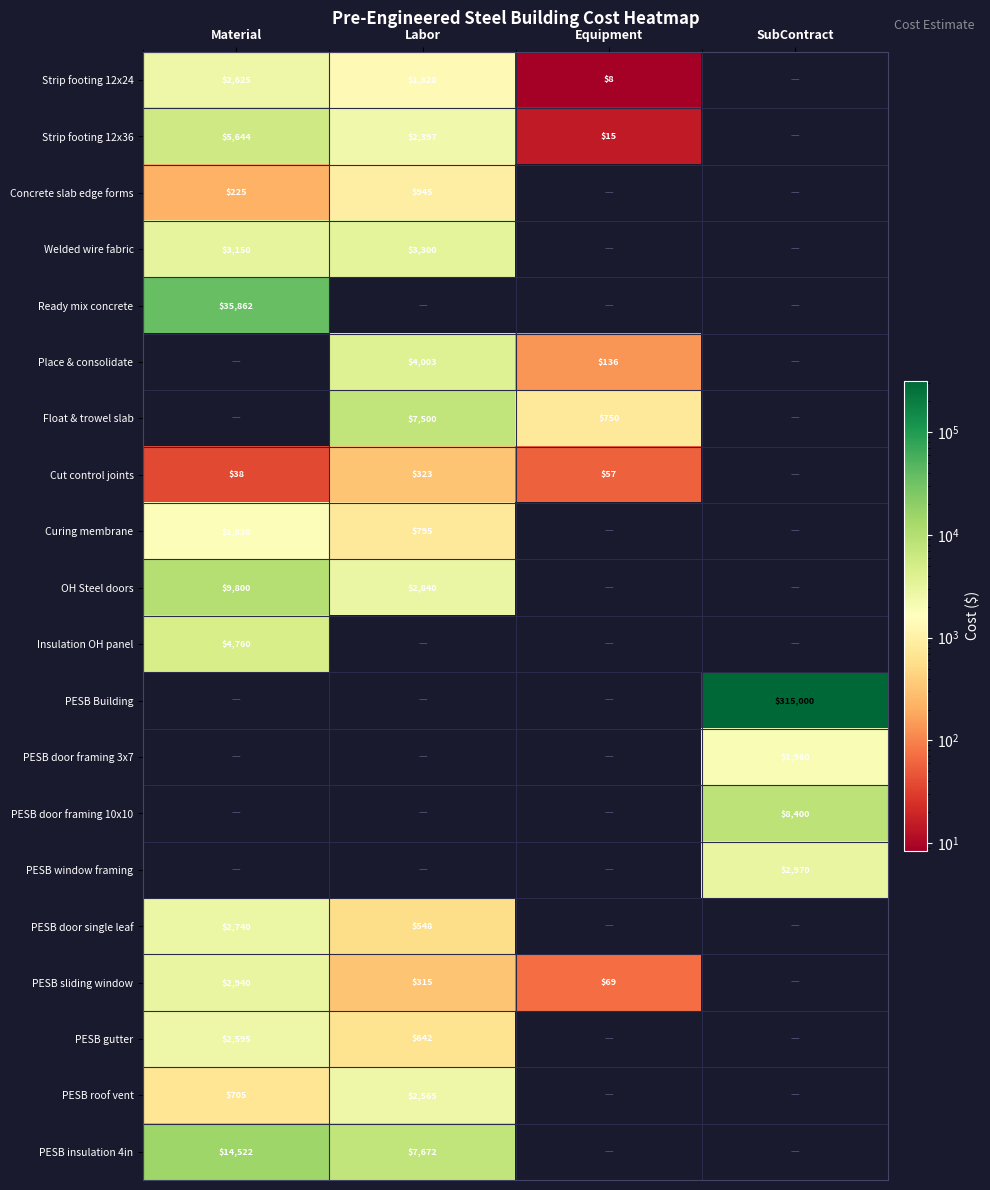

Is the value of PESB door framing 3x7 at SubContract greater than the value of PESB sliding window at Material?

No